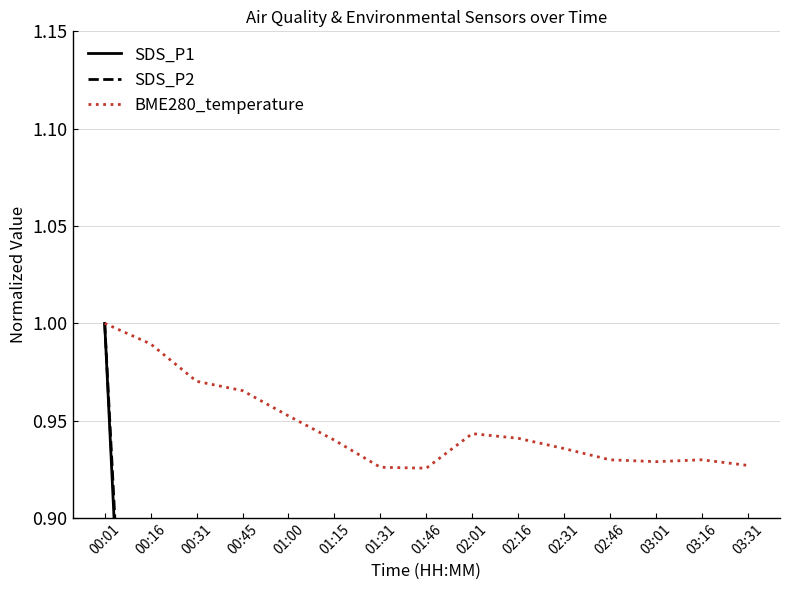

True or false: SDS_P2 has a value of 1.0 at 00:01.

True